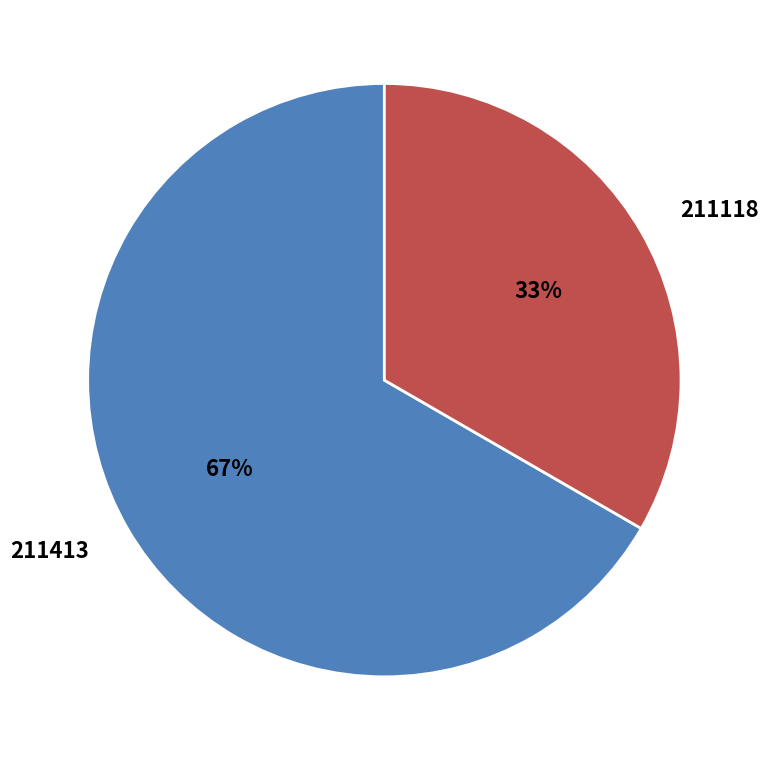

To the nearest percent, what percentage of the pie is 211118?

33%